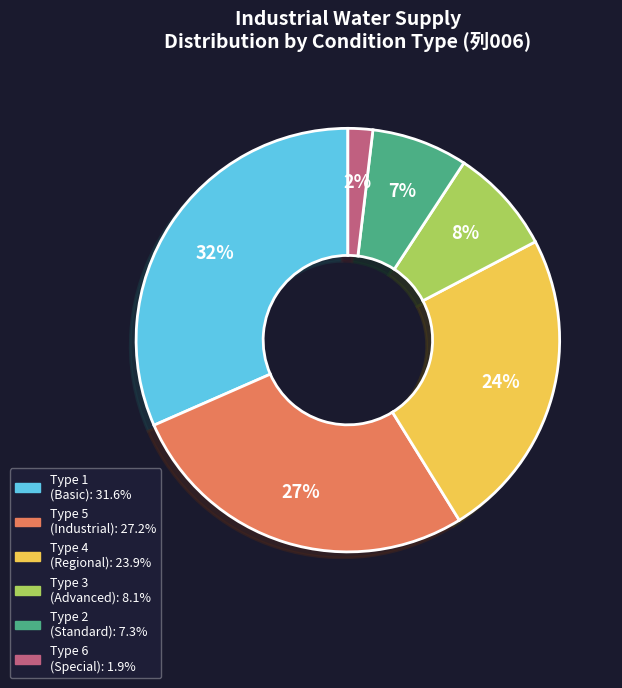

Is there any slice that represents more than half of the pie?

No